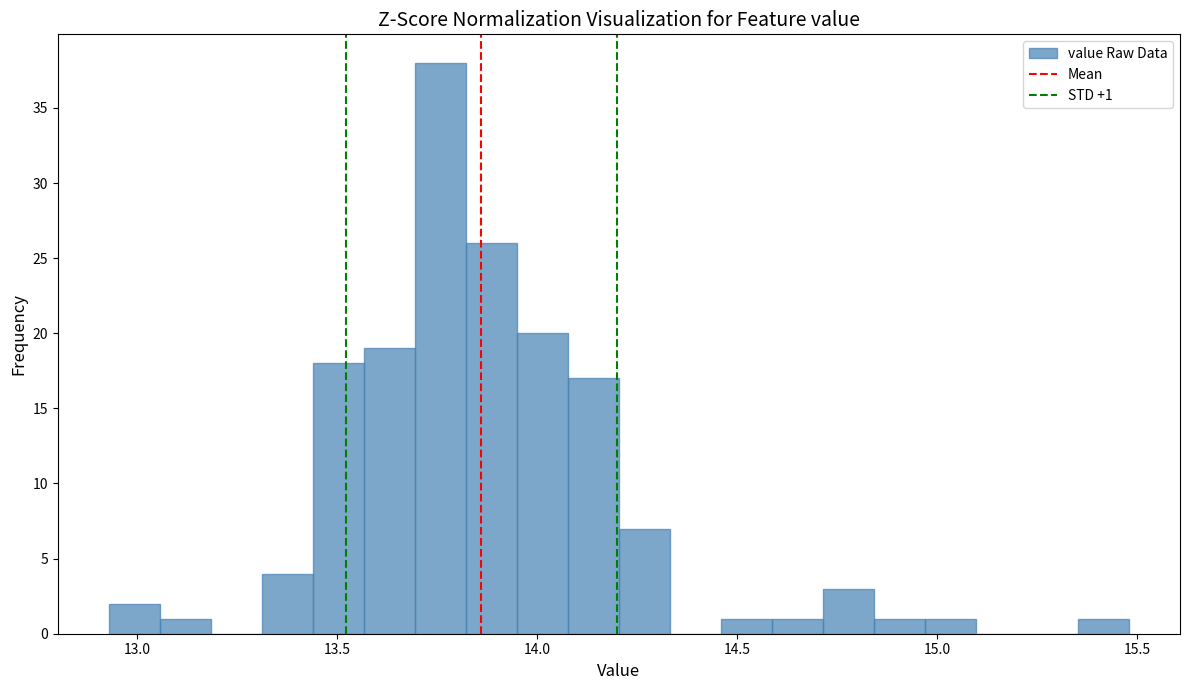

Around what value on the x-axis is the tallest bar? Give the approximate position of its centre, as read against the axis.

13.75